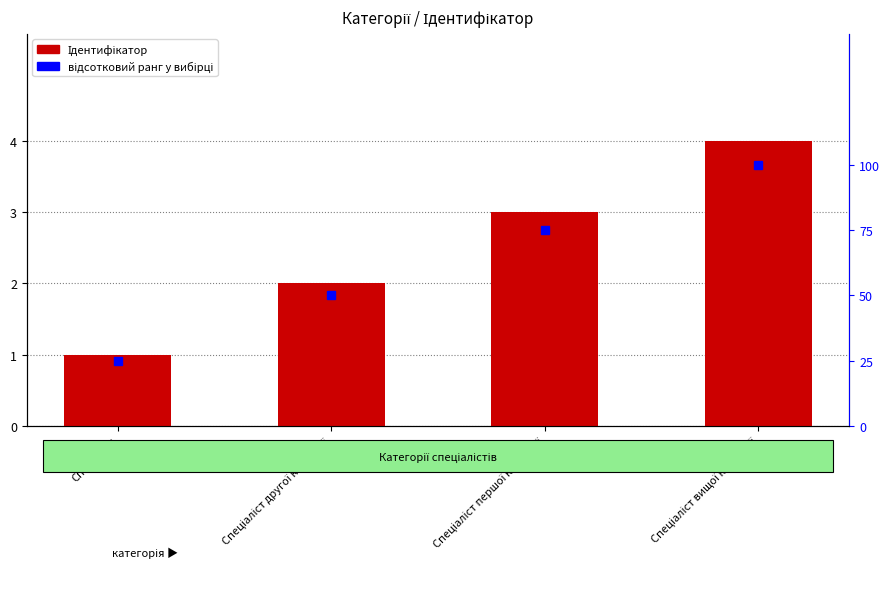

What is the sum of all відсотковий ранг у вибірці values?

250